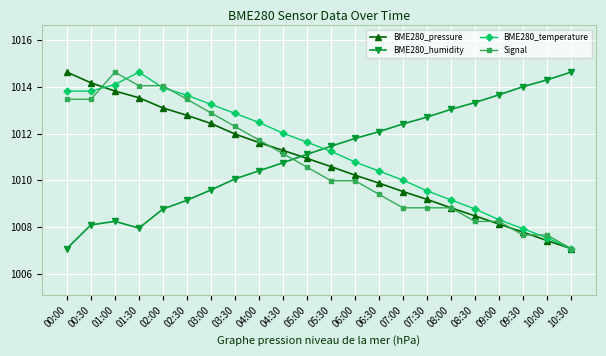

At 00:00, list the series in order from largest to smallest.

BME280_pressure, BME280_temperature, Signal, BME280_humidity